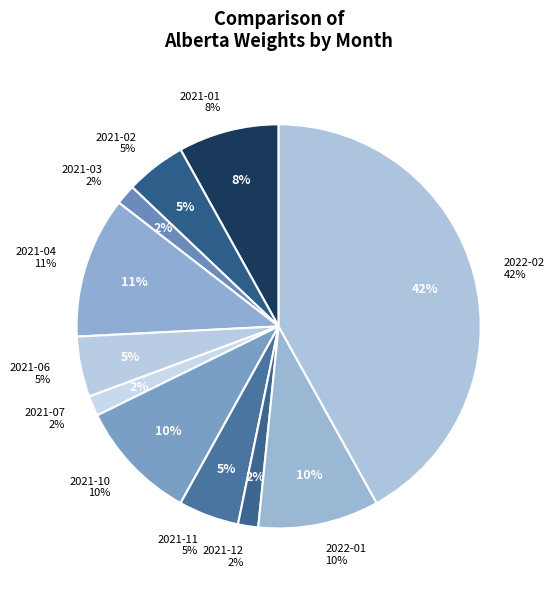

Which category has the smallest portion of the pie?

2021-03